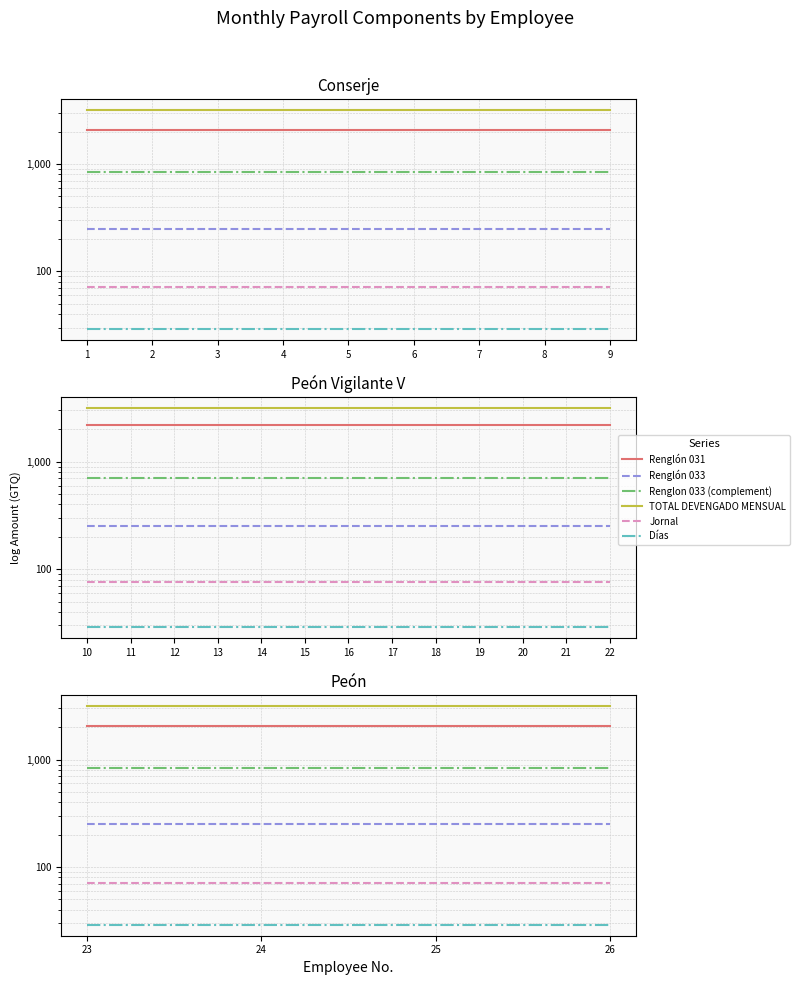

The Días series shows 51.6 at 26. True or false?

False